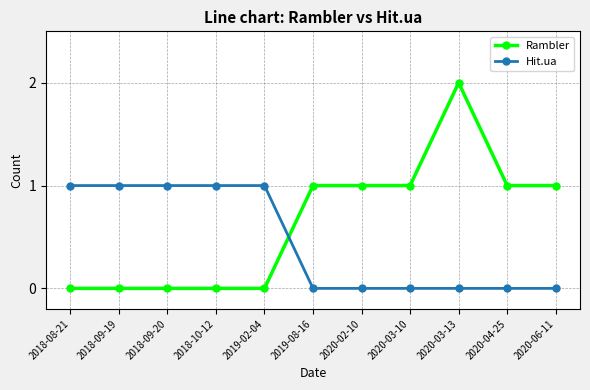

Between which two adjacent categories do Hit.ua and Rambler first intersect?

2019-02-04 and 2019-08-16